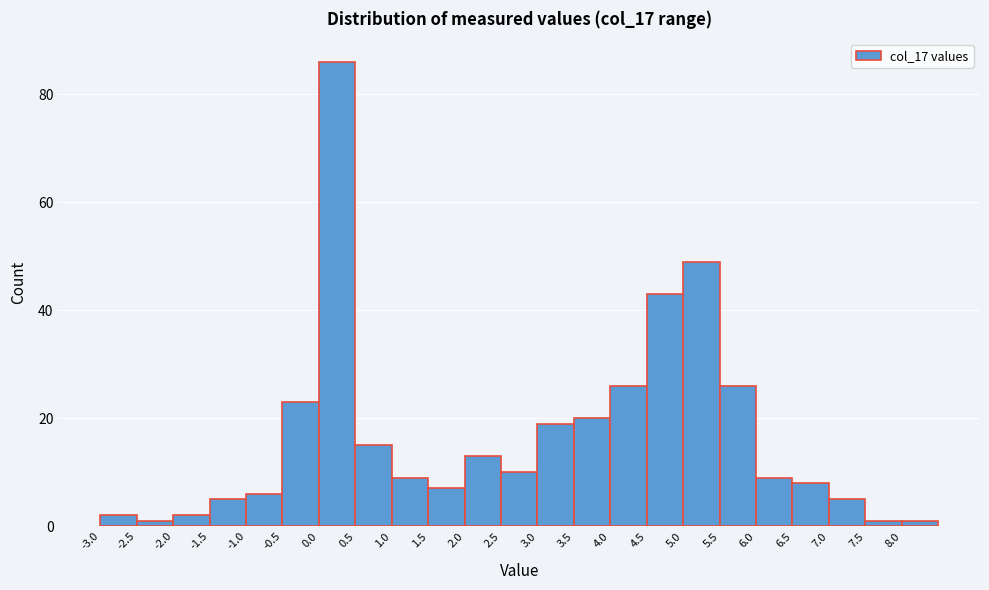

How tall is the bar that spans 2.5 to 3.0 on the x-axis? The values are not printed on the chart, so give them approximately, as read against the axis.

10